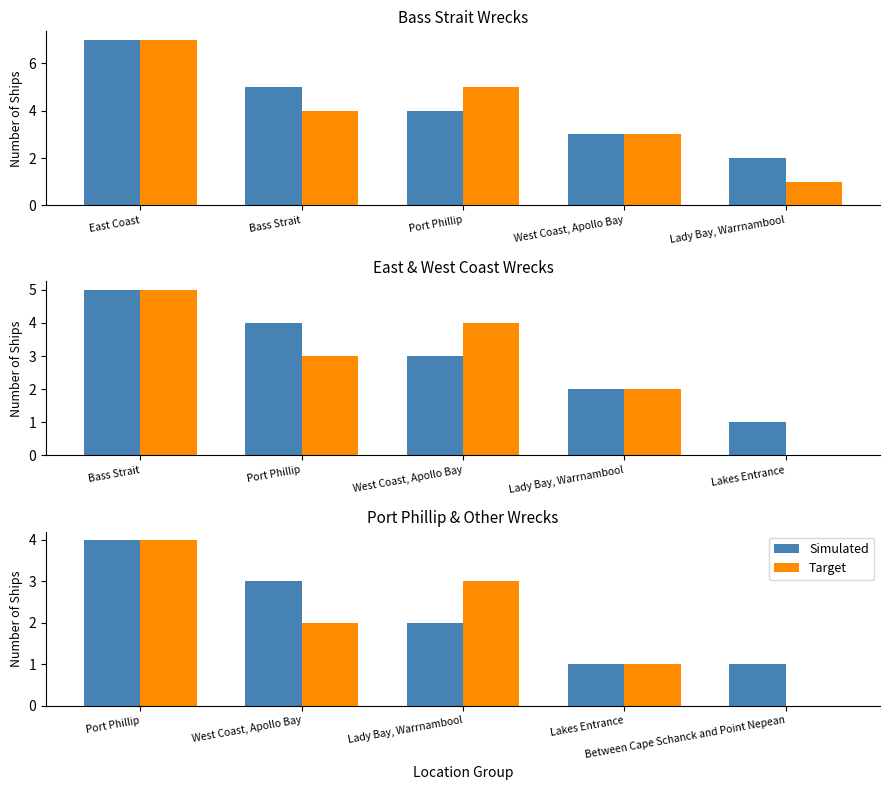

Where does the Simulated series first go above 2?

Port Phillip